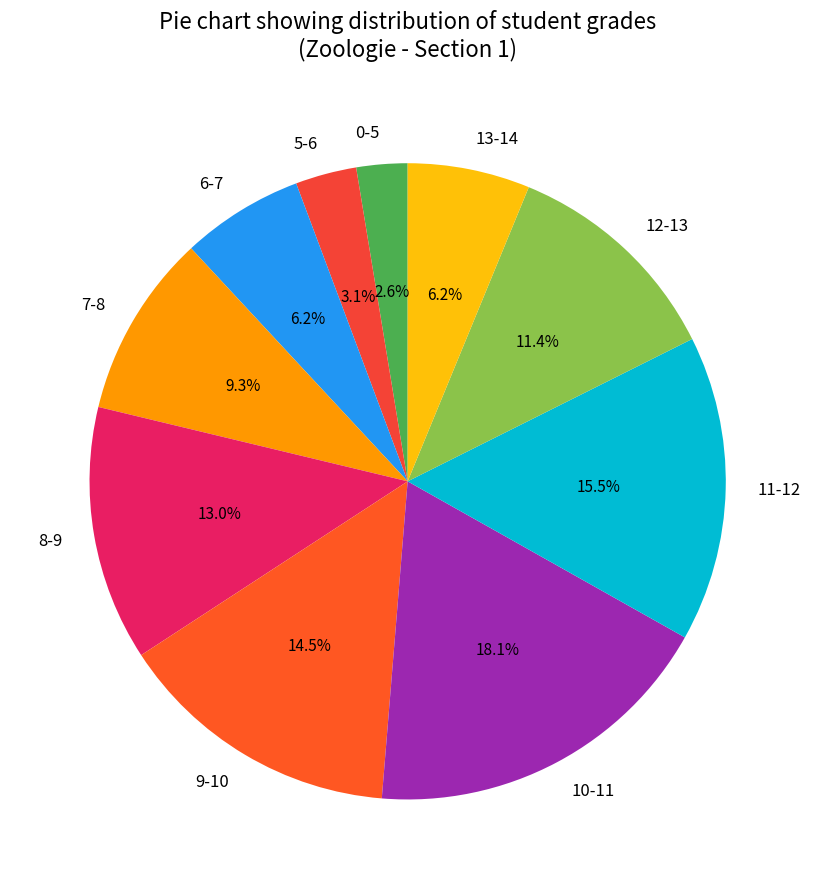

True or false: 8-9 accounts for 1% of the total.

False